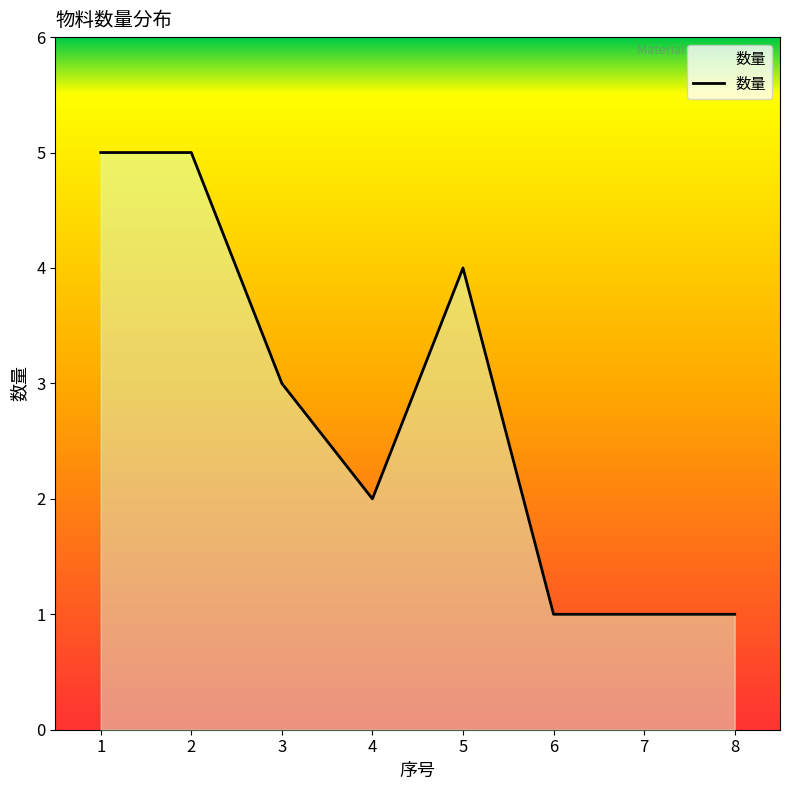

Reading left to right, extract all data points from this chart.

5	5	3	2	4	1	1	1